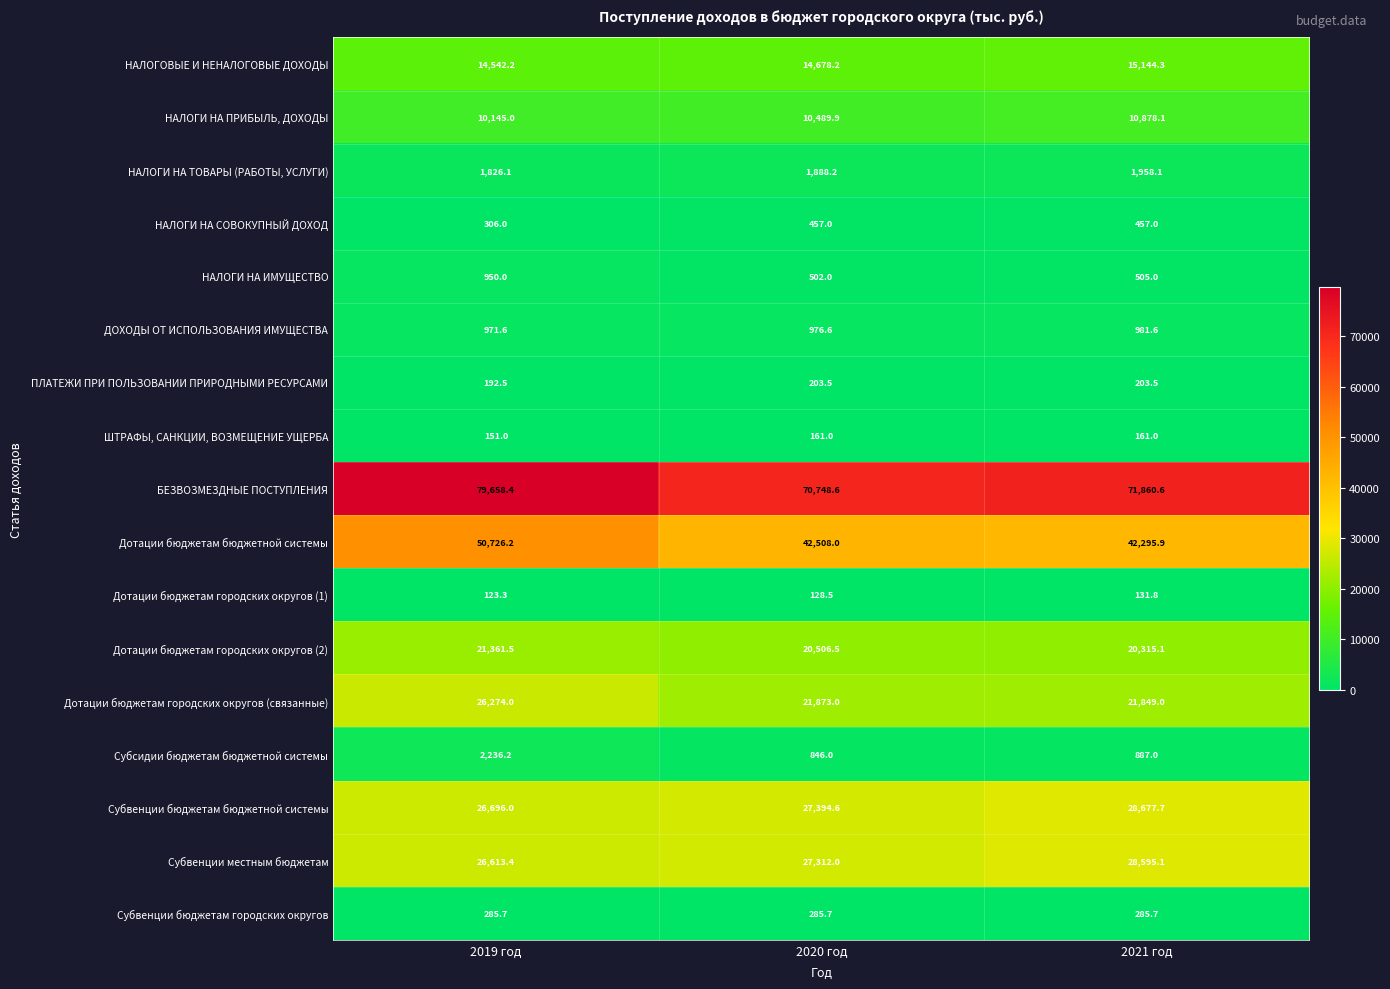

Which series has the widest spread of values?

БЕЗВОЗМЕЗДНЫЕ ПОСТУПЛЕНИЯ